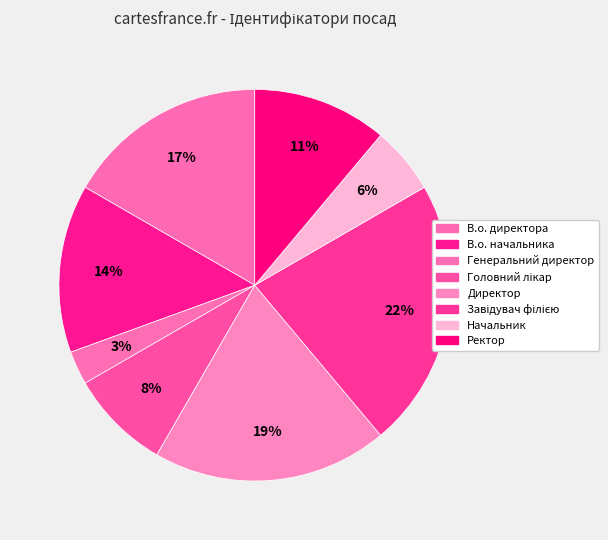

Which slice is the smallest?

Генеральний директор